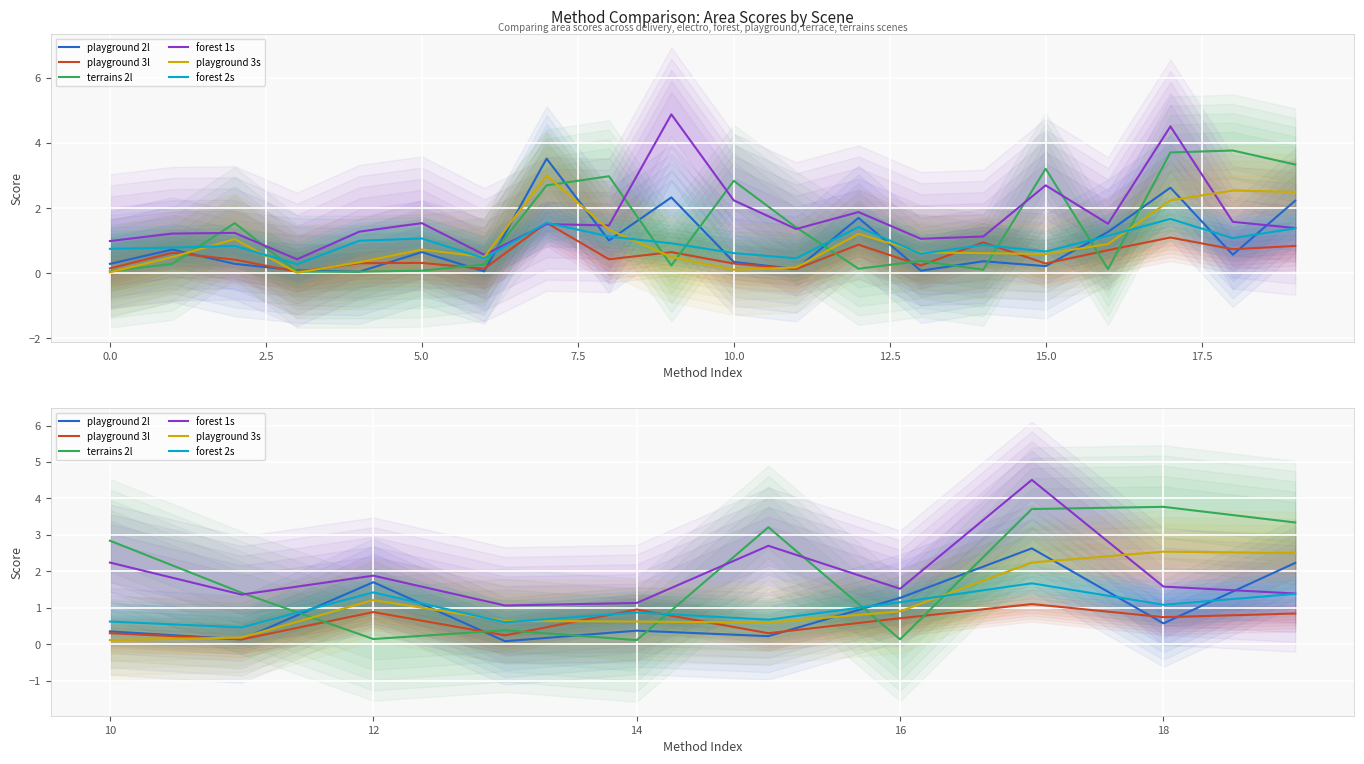

What is the difference between the terrains 2l values at 15.0 and 12.5?

3.6